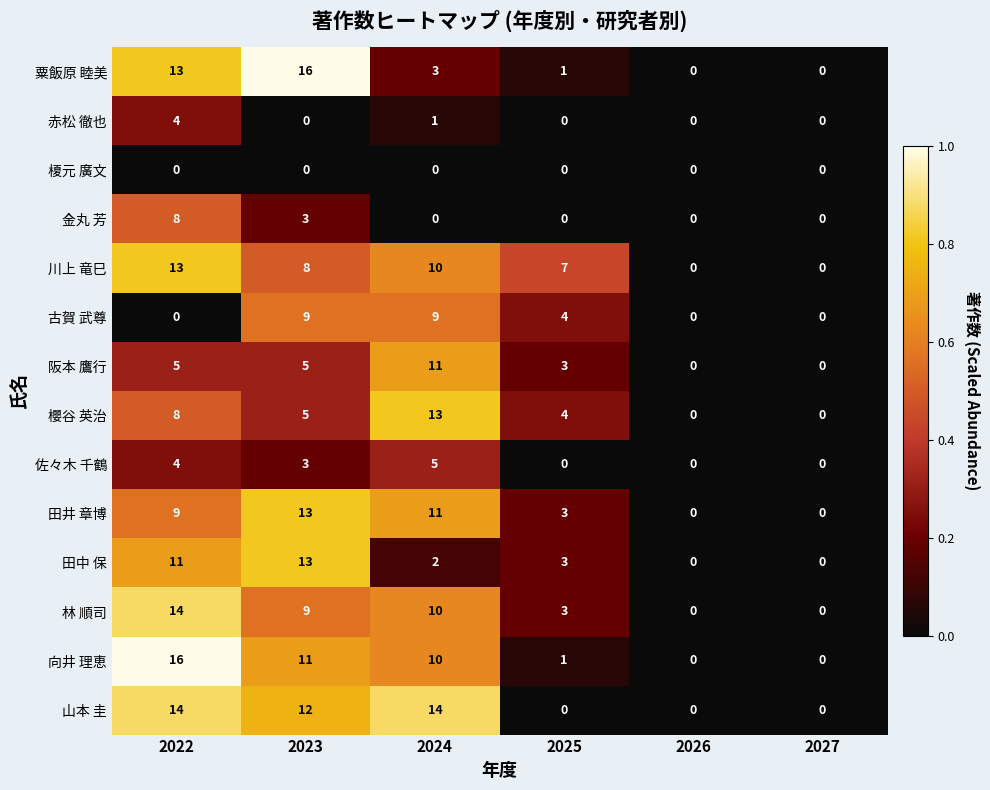

How many series are shown in this chart?

14